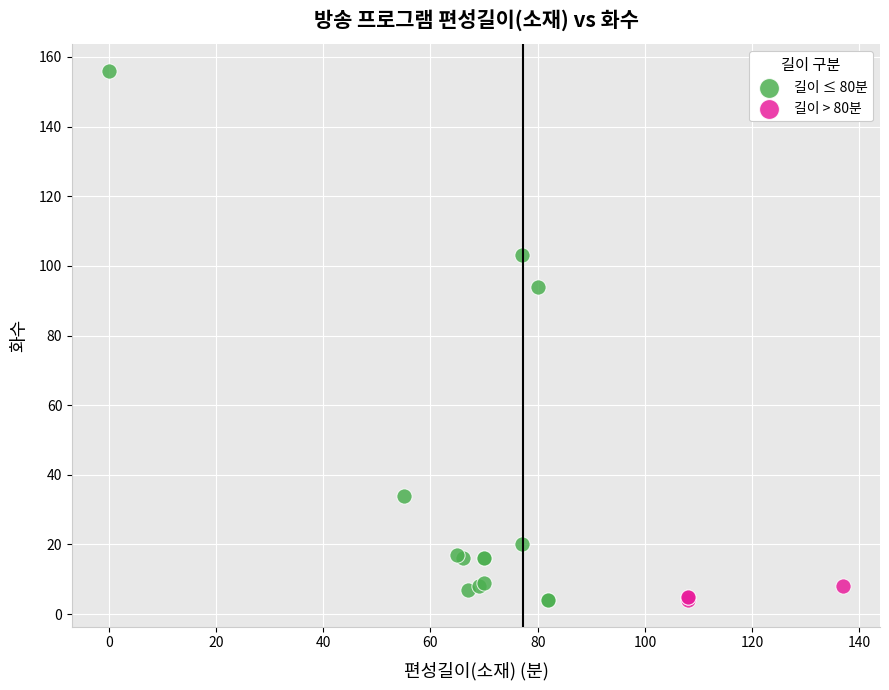

Which series has the widest spread of Y values?

길이 ≤ 80분